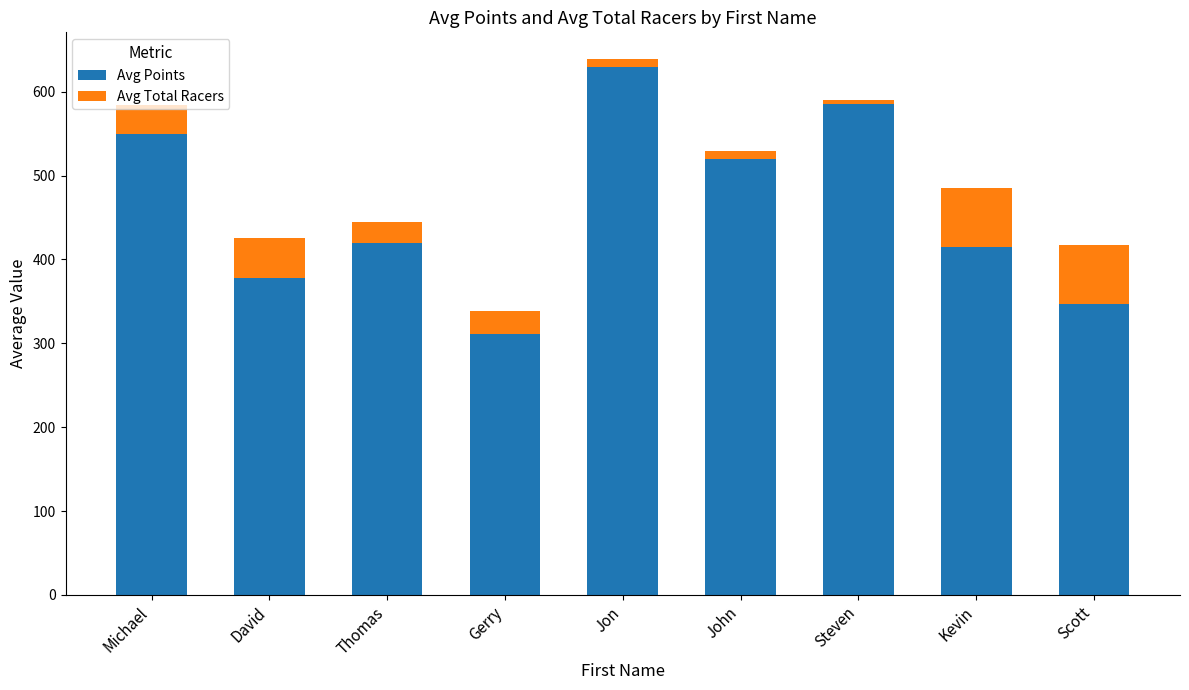

At which category is the sum across all series the highest?

Jon